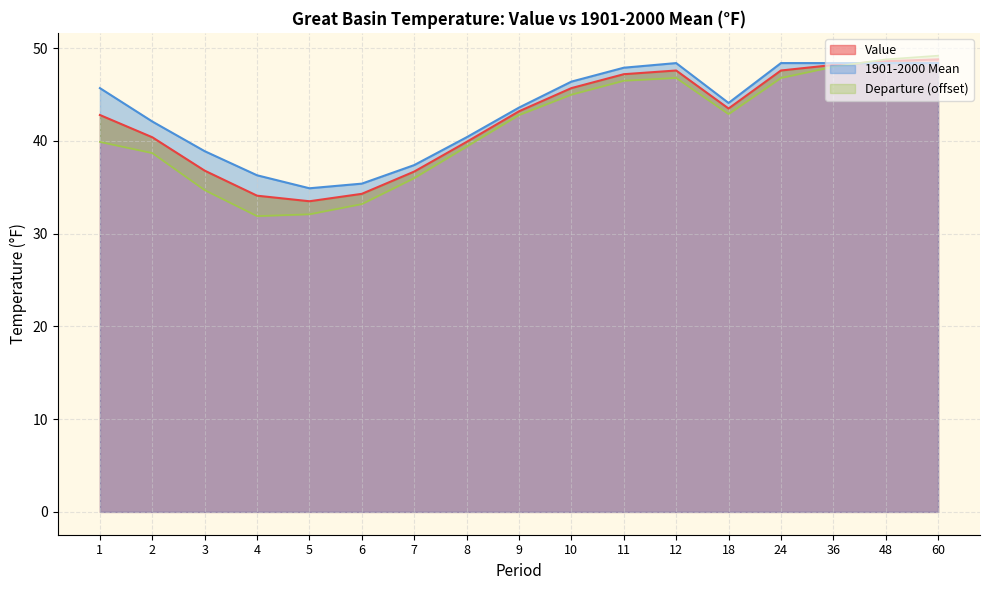

The 1901-2000 Mean series shows 48.4 at 60. True or false?

True